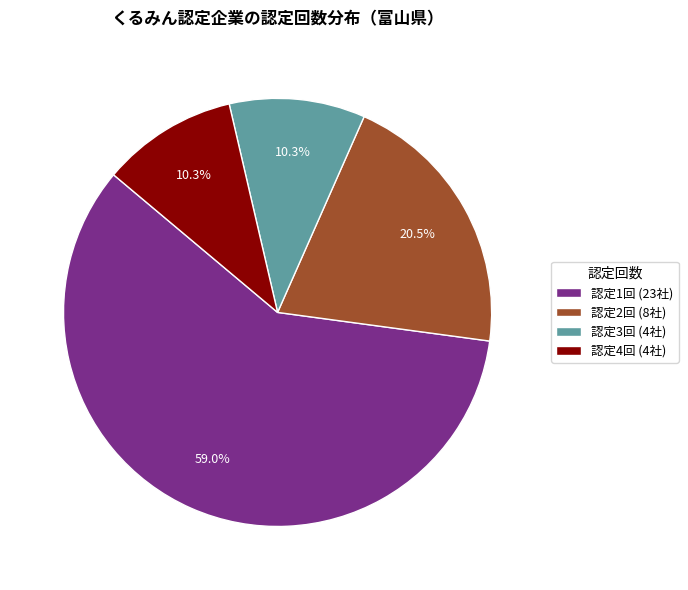

What is the ratio of the value at 認定4回 (4社) to the value at 認定2回 (8社)?

0.5